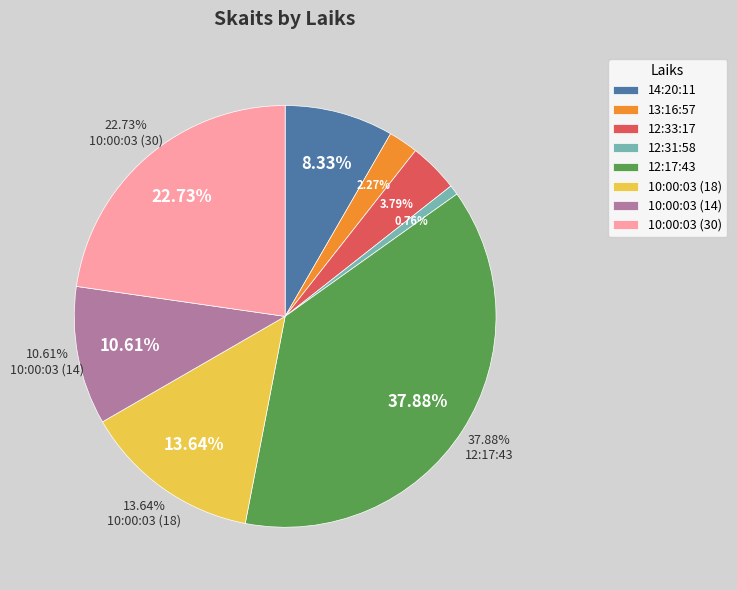

What percentage is NOT represented by 10:00:03 (14)?

89.4%